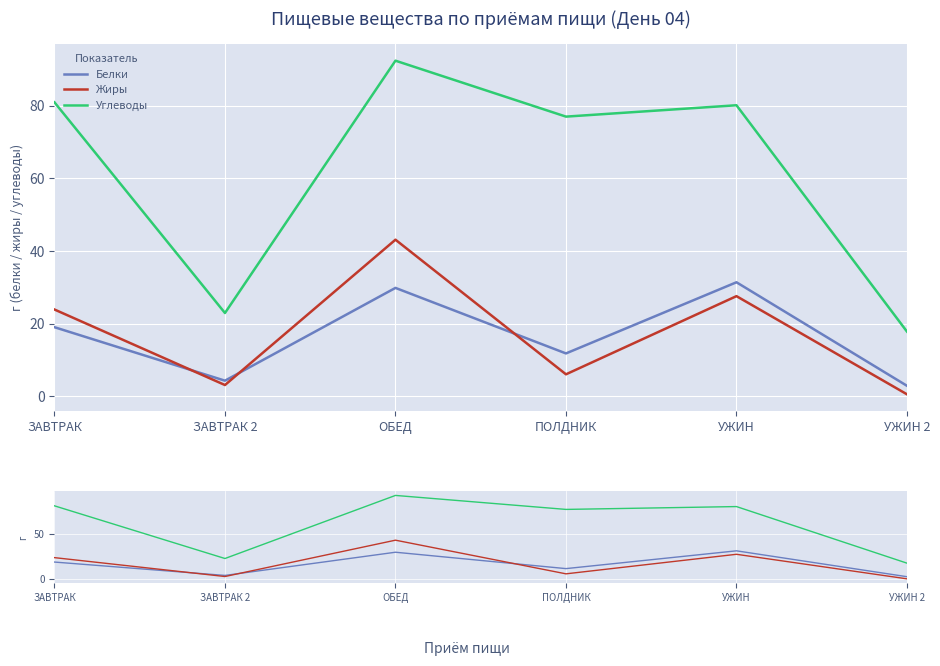

How many data points does each series have?

6